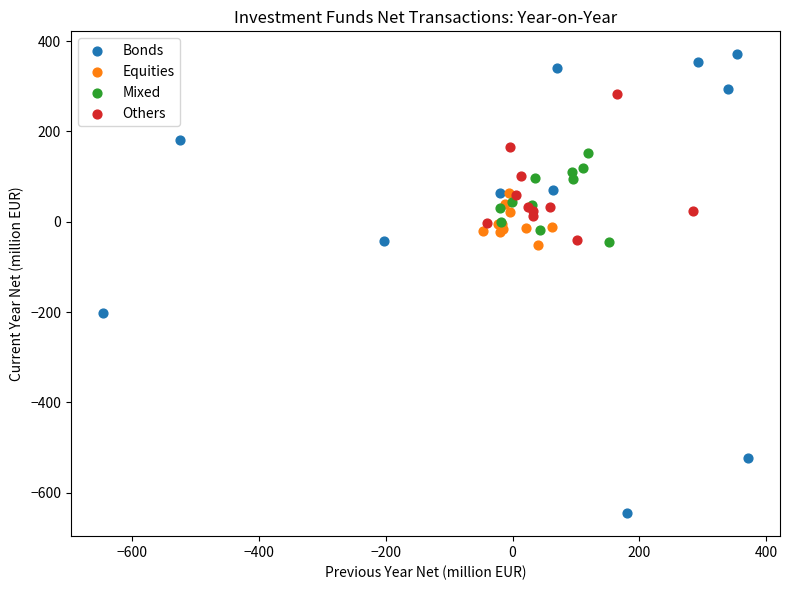

Which series reaches the minimum Y coordinate?

Bonds